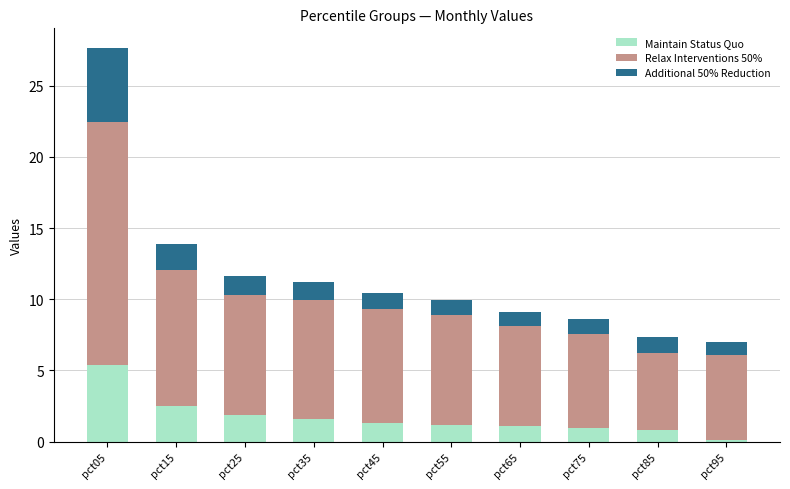

What is the sum of the Maintain Status Quo values at pct85 and pct05?

6.2